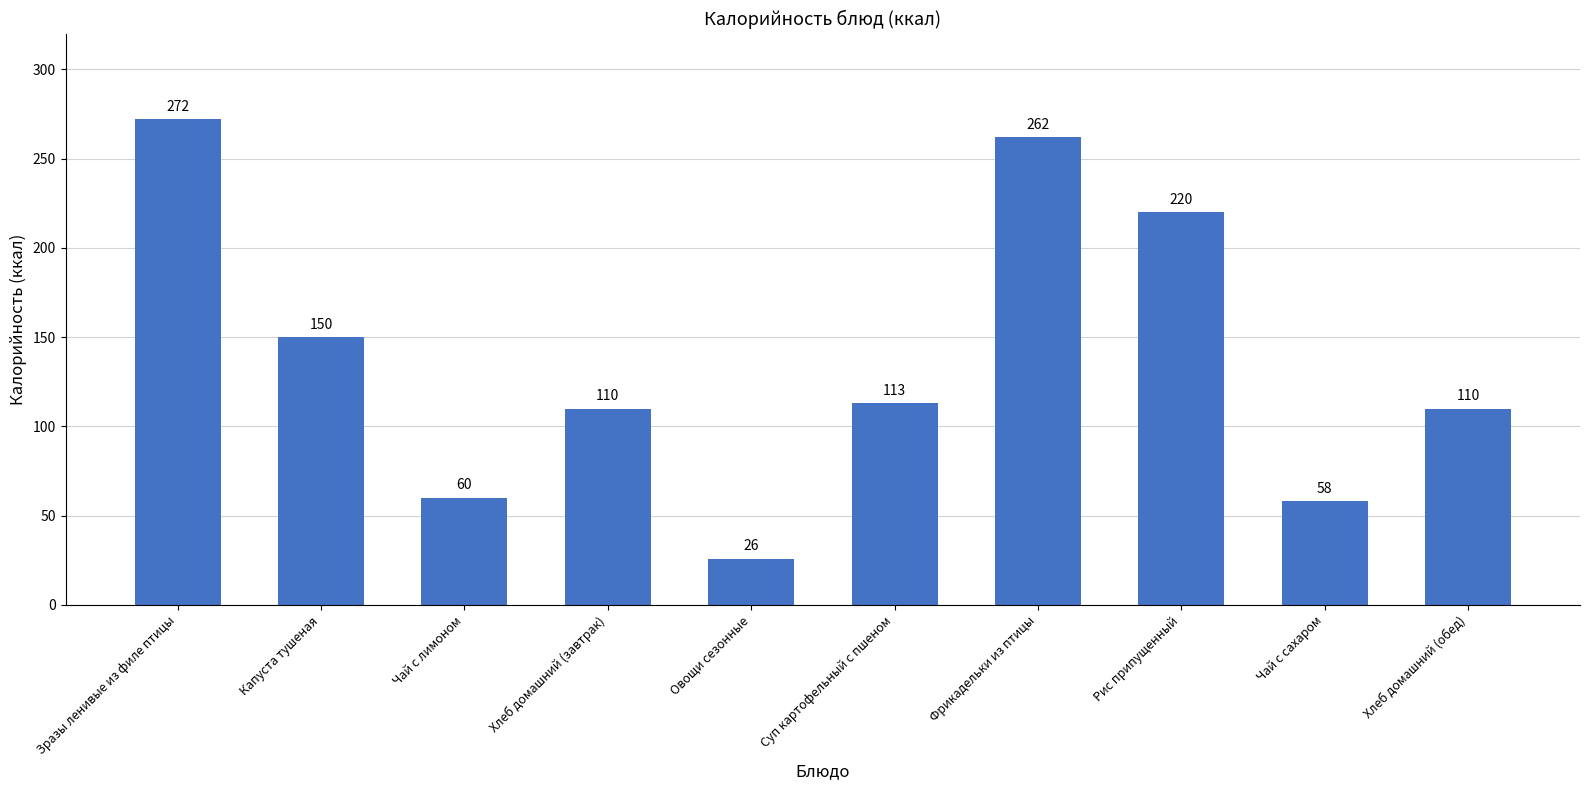

Does the chart contain stacked bars?

No